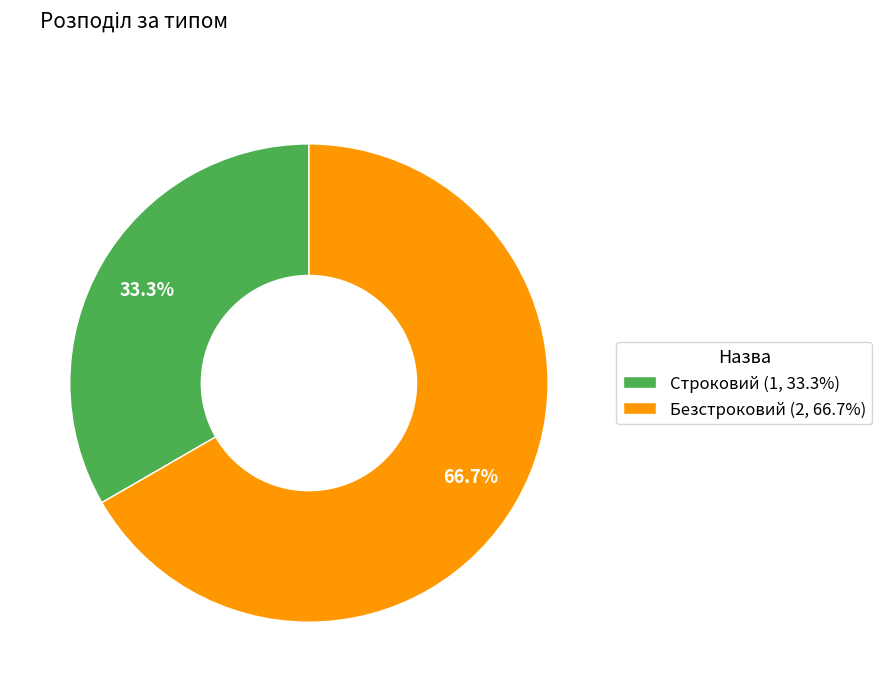

Does any single category account for the majority?

Yes